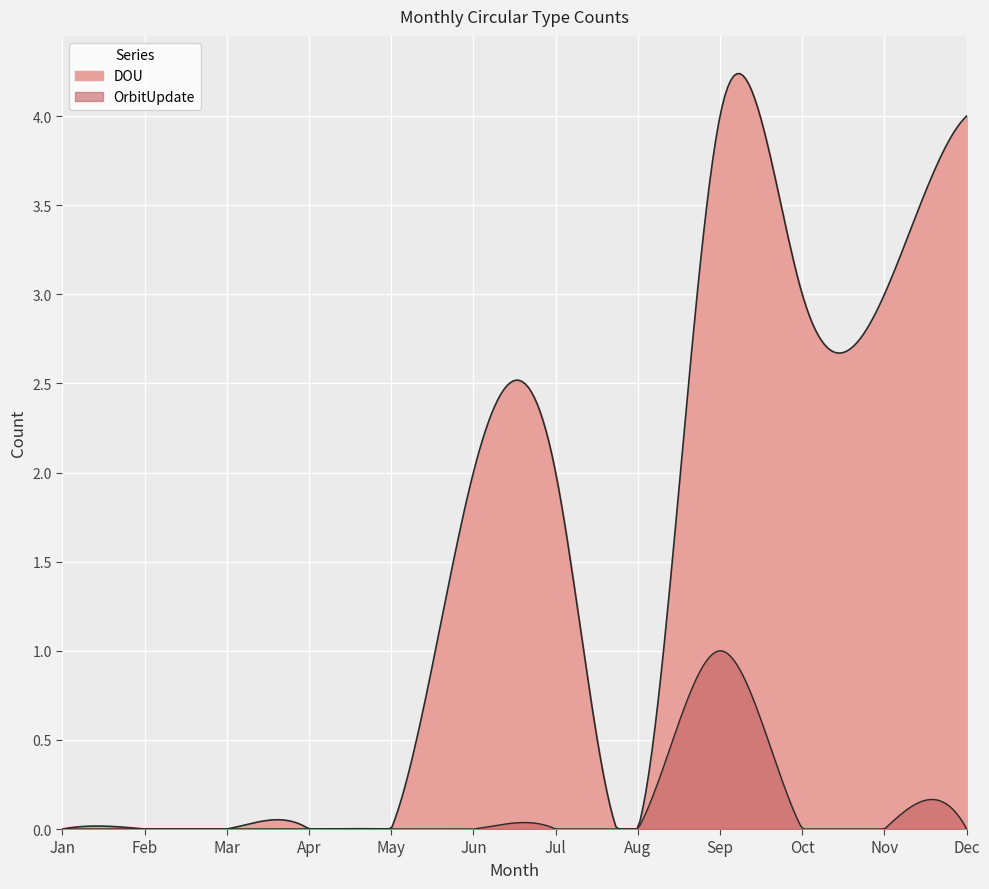

Count the number of categories in the chart.

12